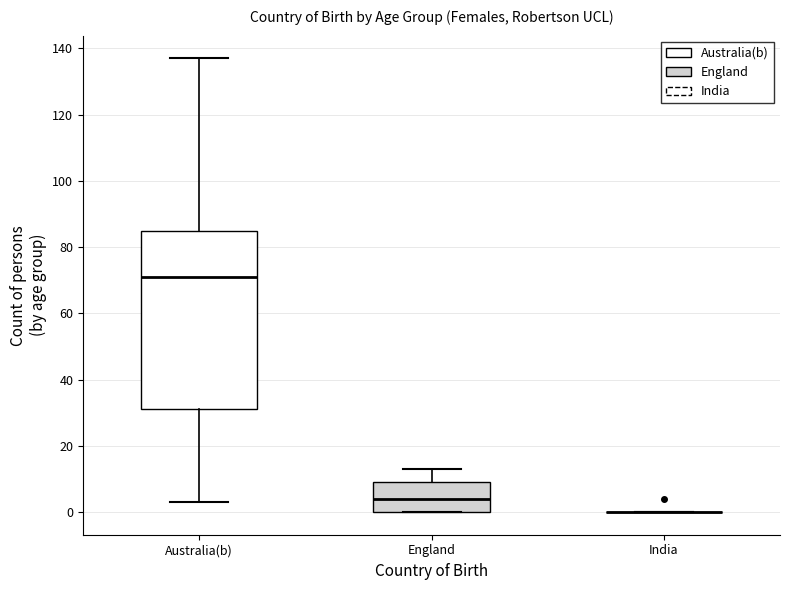

Reading left to right, transcribe this box plot: for each box, give where its median line is, the range the box spans, and where its two whiskers end, as read against the y-axis. The values are not printed on the chart, so give them approximately, as read against the axis.

Australia(b): median 72, box 32 to 86, whiskers 4 to 138
England: median 4, box 0 to 10, whiskers 0 to 14
India: box collapsed to a line at 0, whiskers 0 to 0